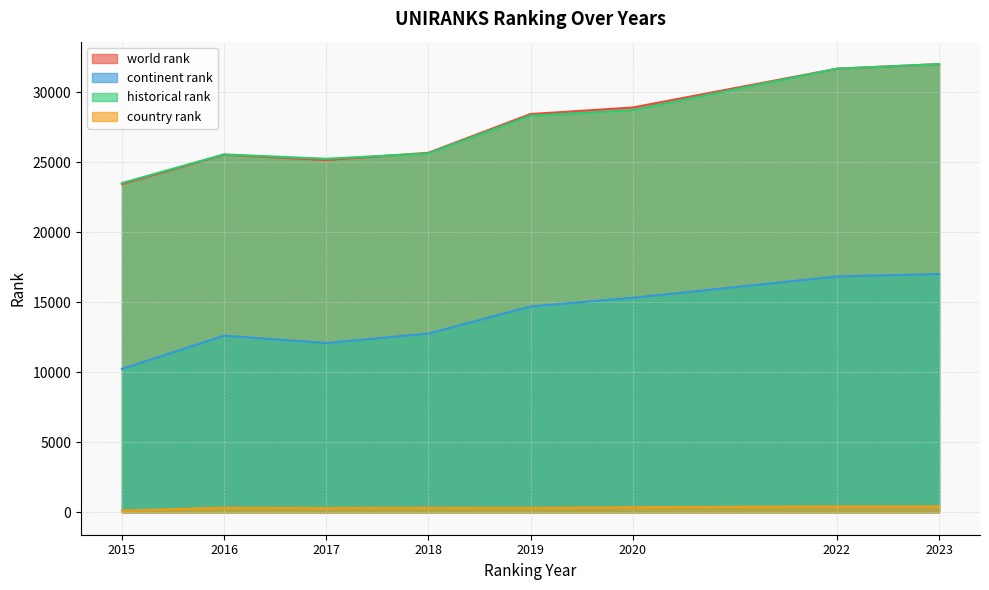

What is the sum of all historical rank values?

220794.5